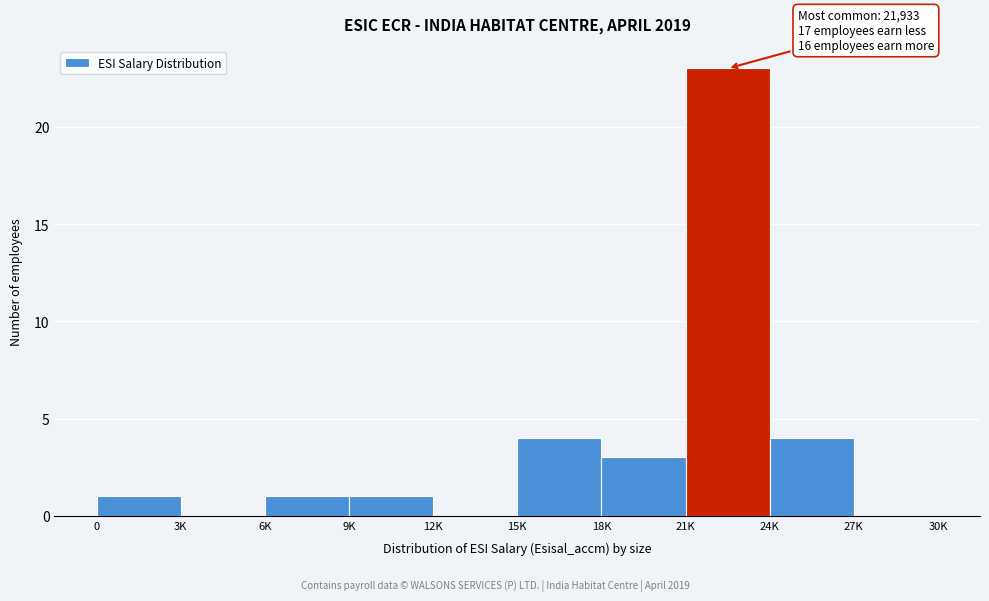

Reading left to right, list all the values displayed in this chart.

0=1	3K=0	6K=1	9K=1	12K=0	15K=4	18K=3	21K=23	24K=4	27K=0